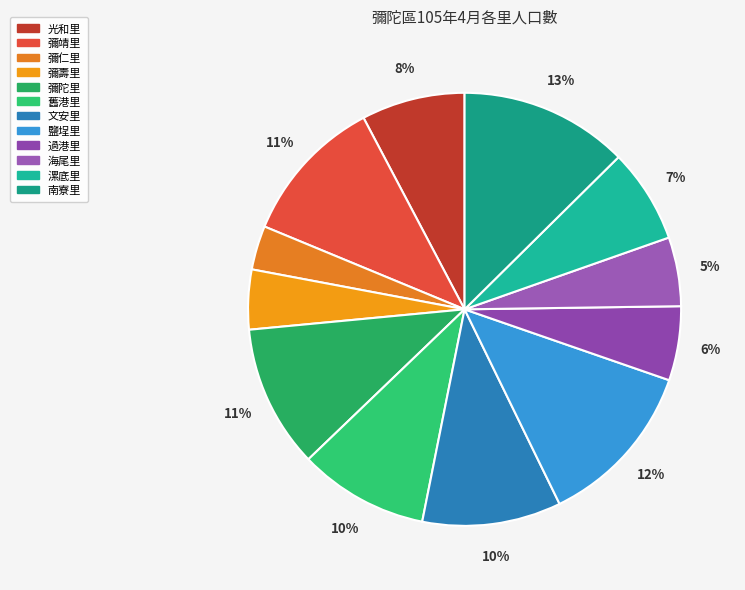

Which slice is the smallest?

彌仁里